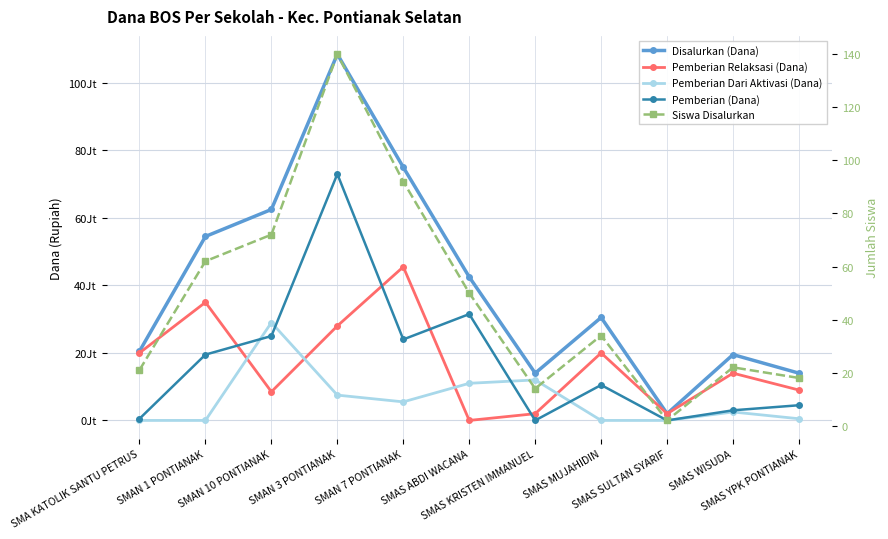

Is it true that Pemberian (Dana) equals 0 at SMAS KRISTEN IMMANUEL?

True